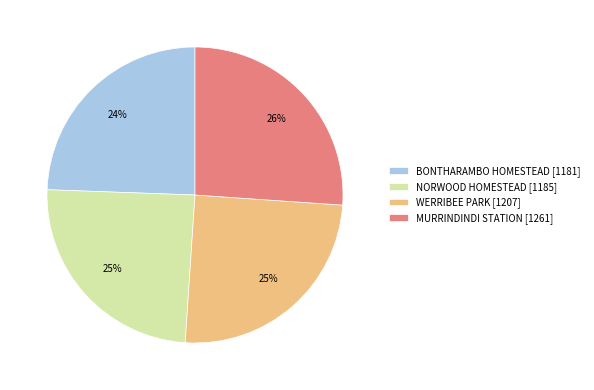

To the nearest percent, what portion does MURRINDINDI STATION represent?

26%